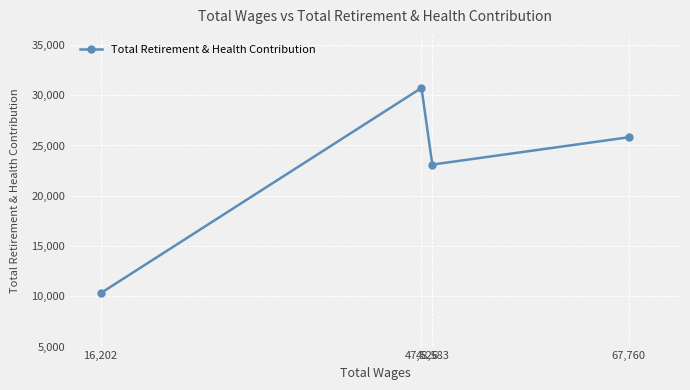

Reading left to right, extract all data points from this chart.

10302	30723	23100	25819